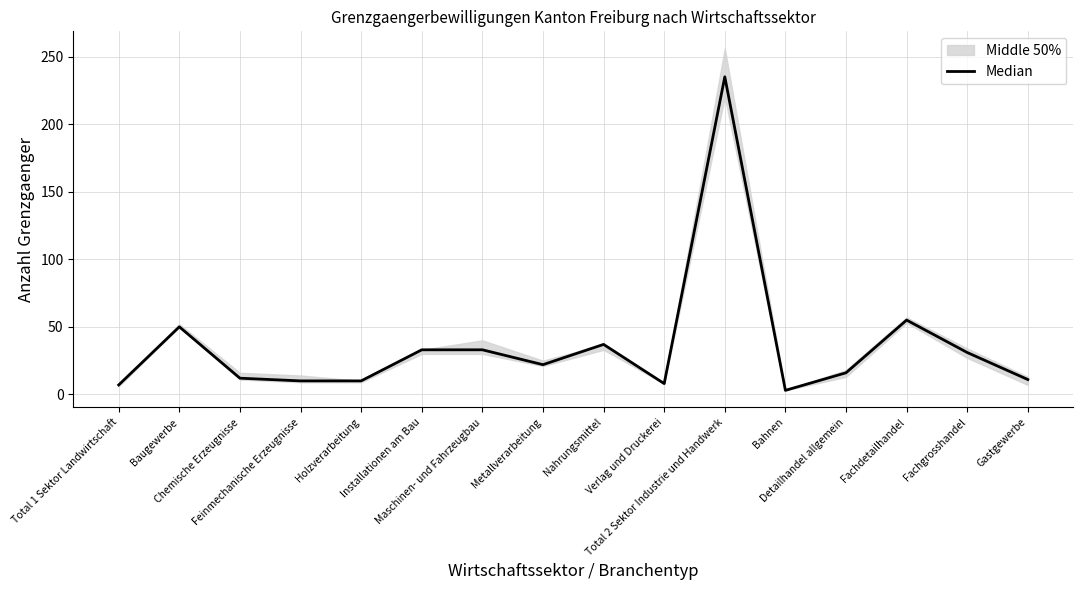

Does the chart have visible grid lines?

Yes